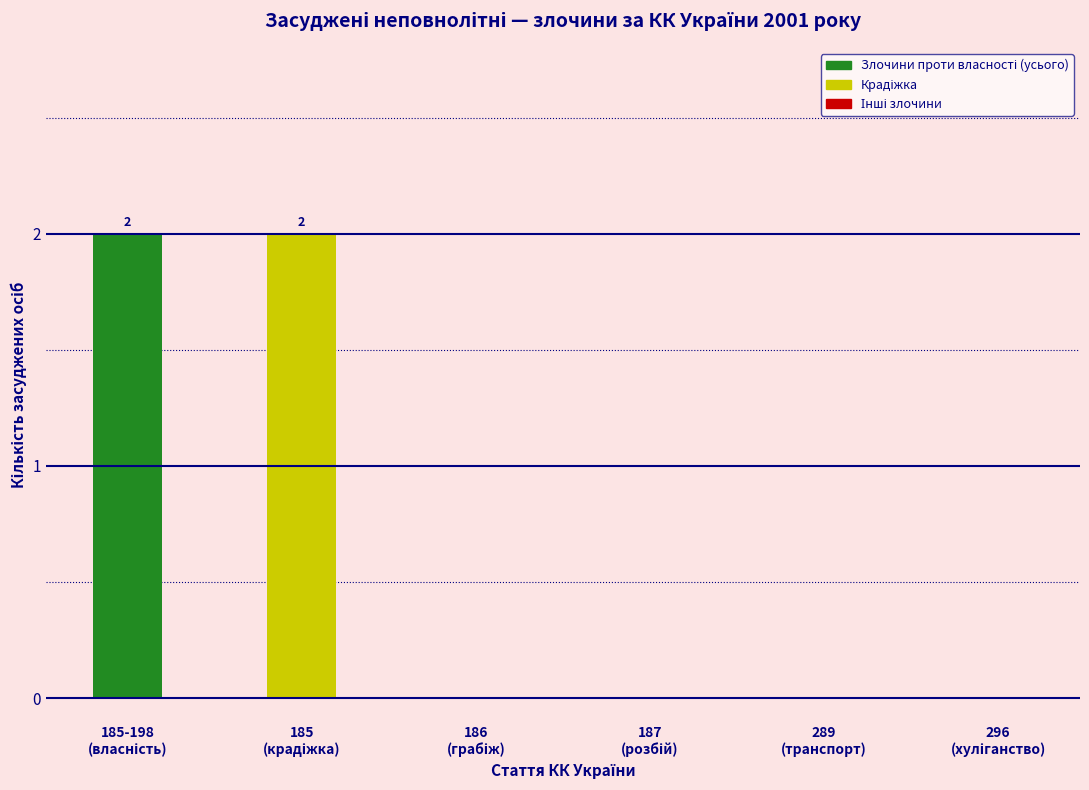

What is the average value?

1